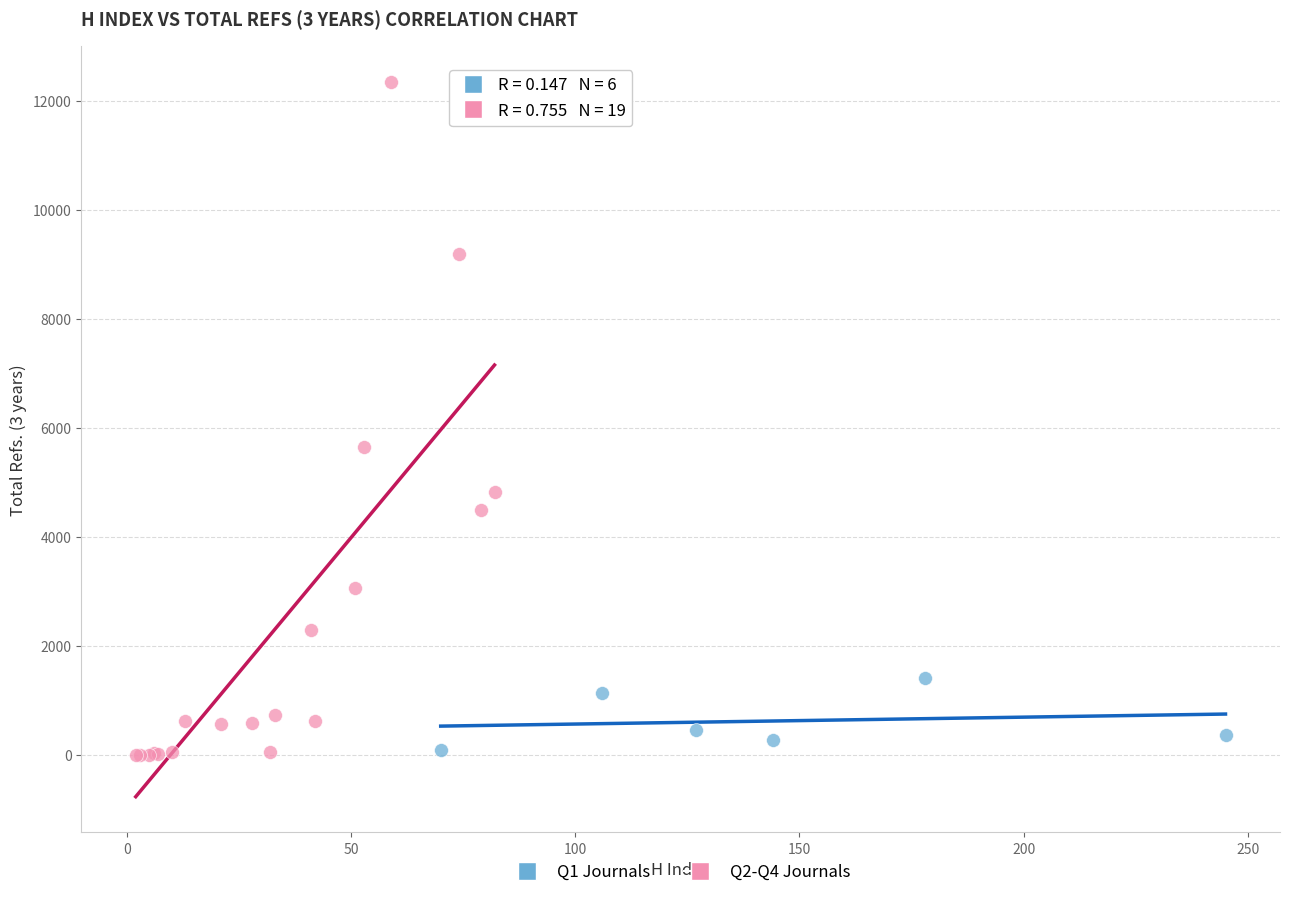

Which series reaches the maximum Y coordinate?

Q2-Q4 Journals